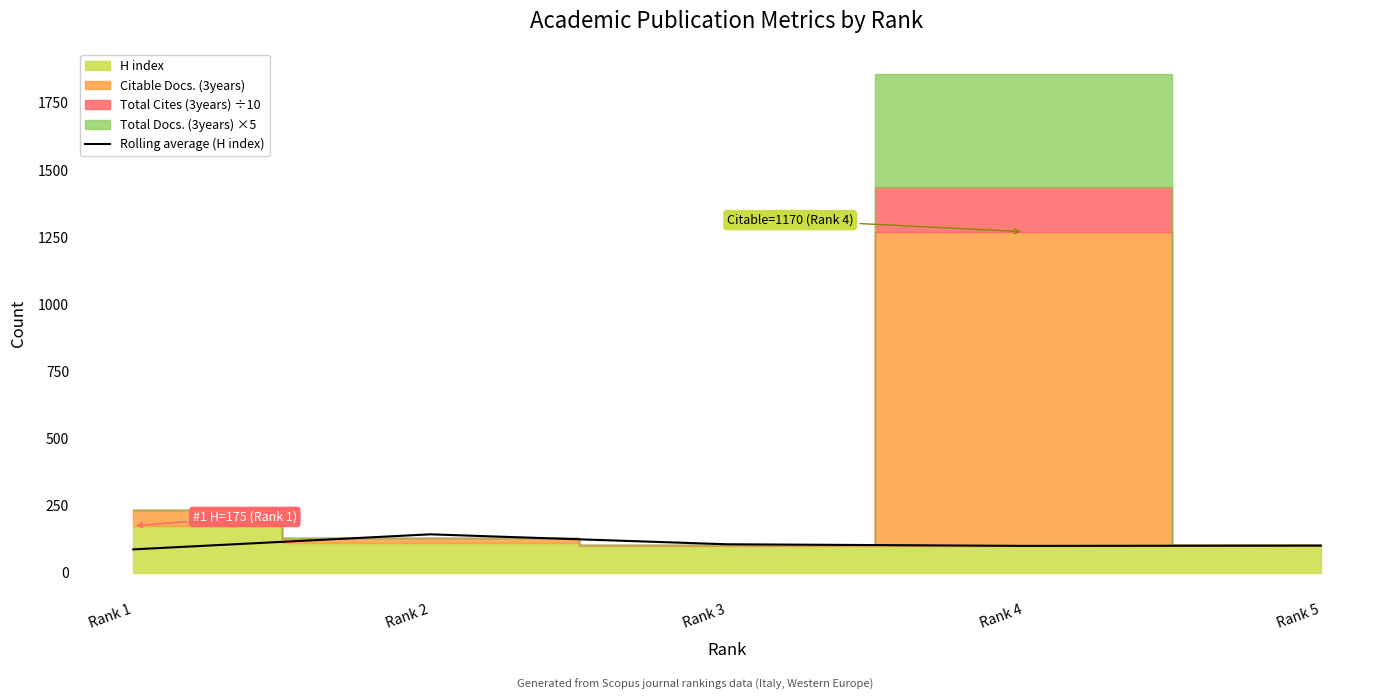

Where is the data nearest to the value 115?

Rank 3